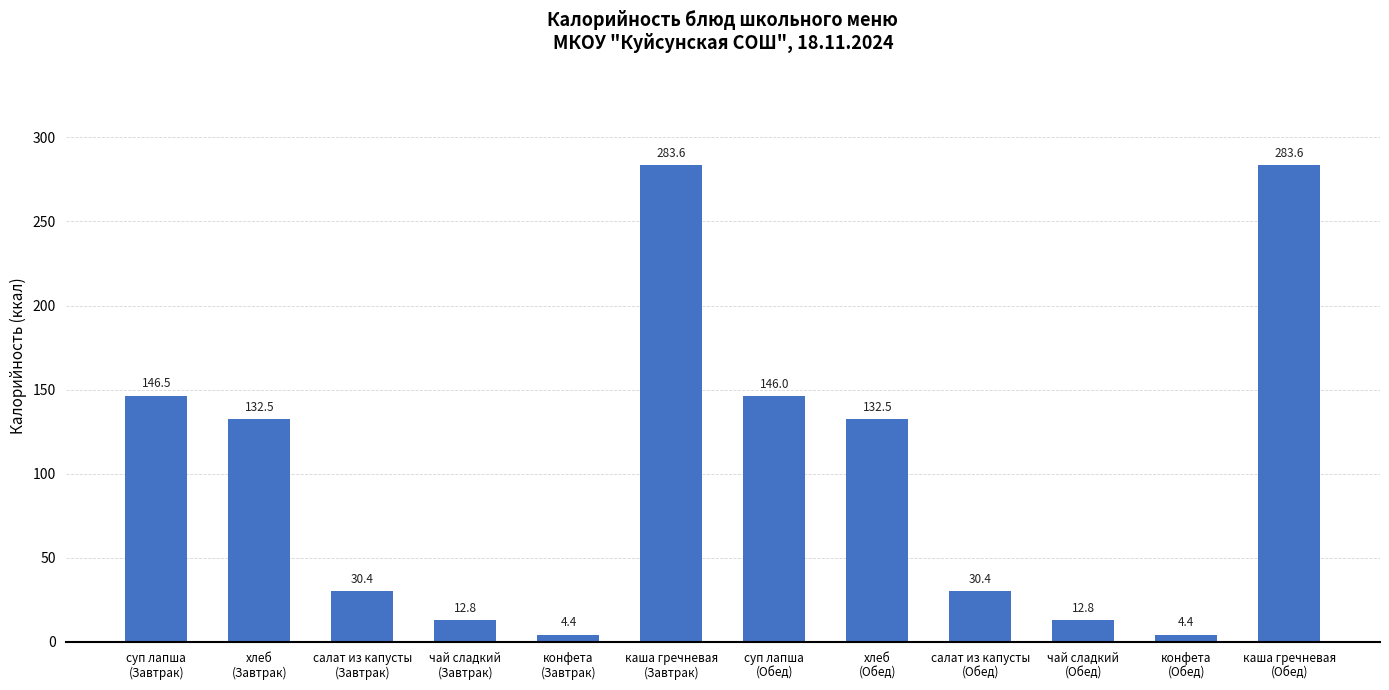

How many series are shown in this chart?

1